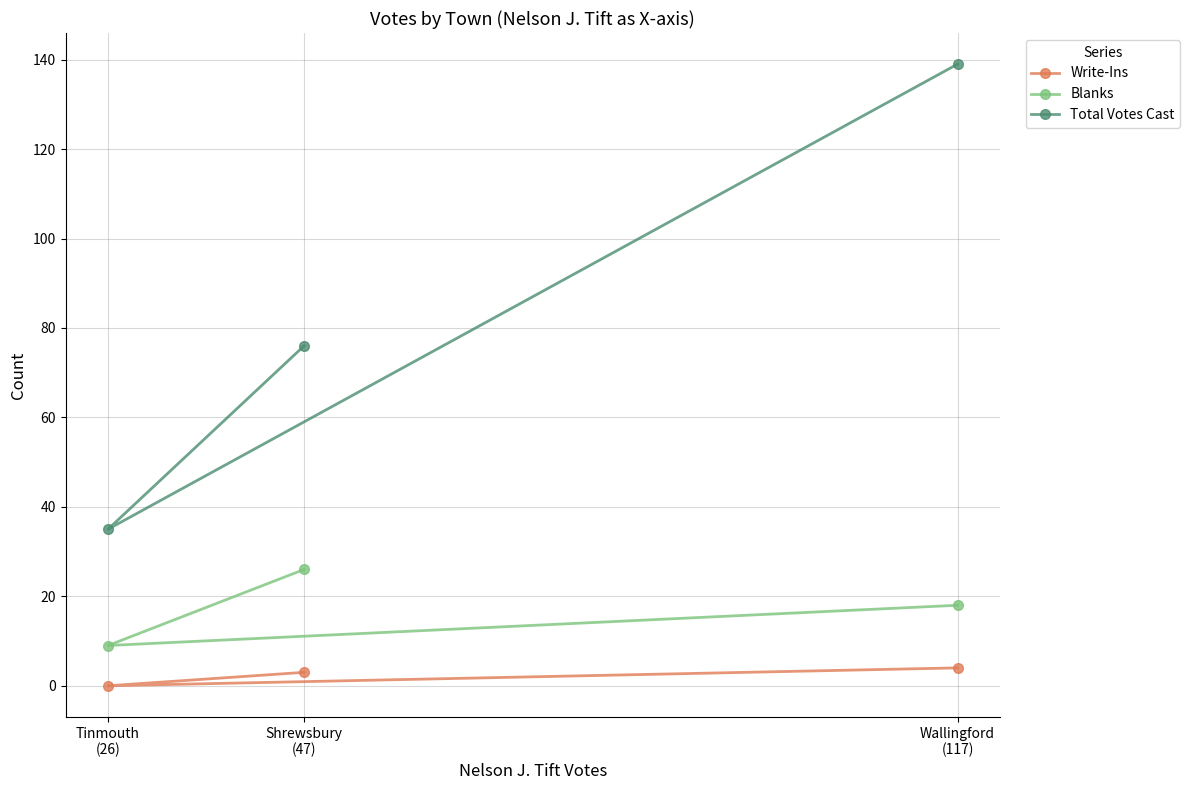

Count the Write-Ins values in the range 0 to 4.

3